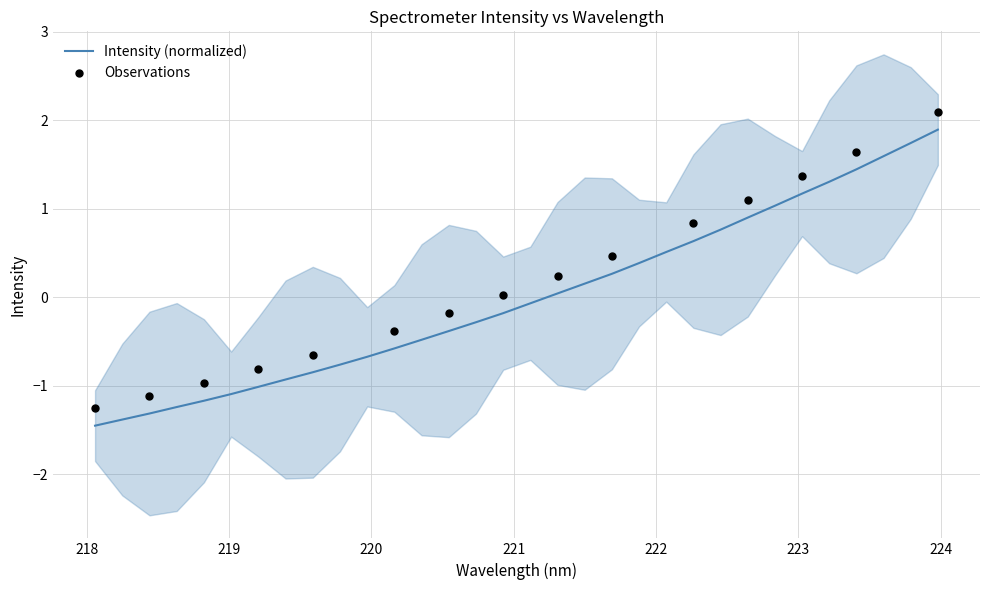

What is the minimum value for Intensity (normalized)?

-1.5